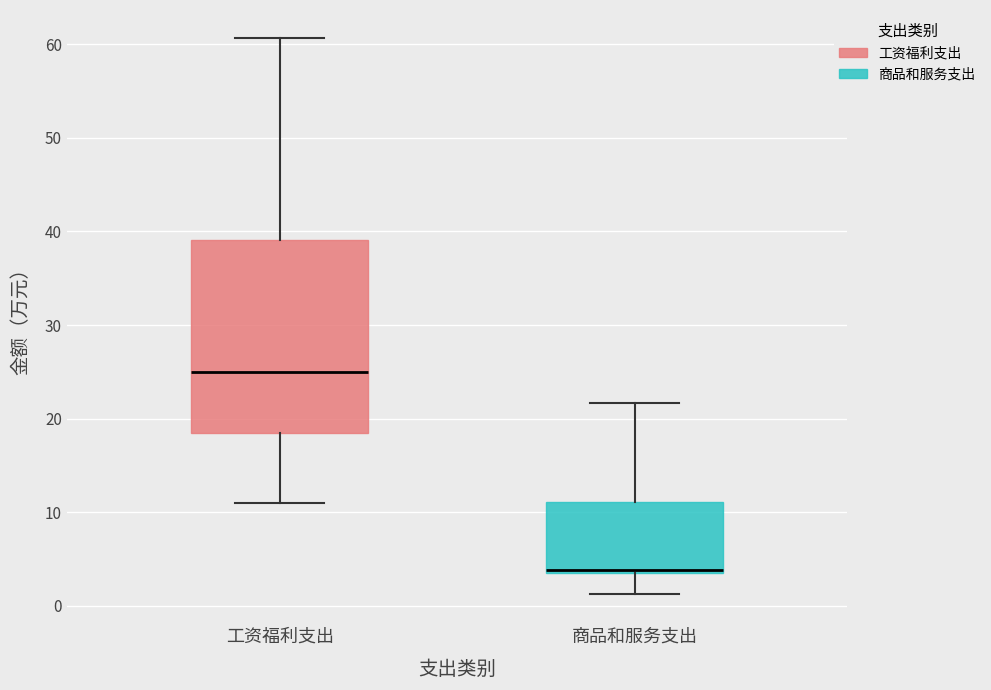

Where is the upper edge of the box for 商品和服务支出 on the y-axis? The values are not printed on the chart, so give them approximately, as read against the axis.

11